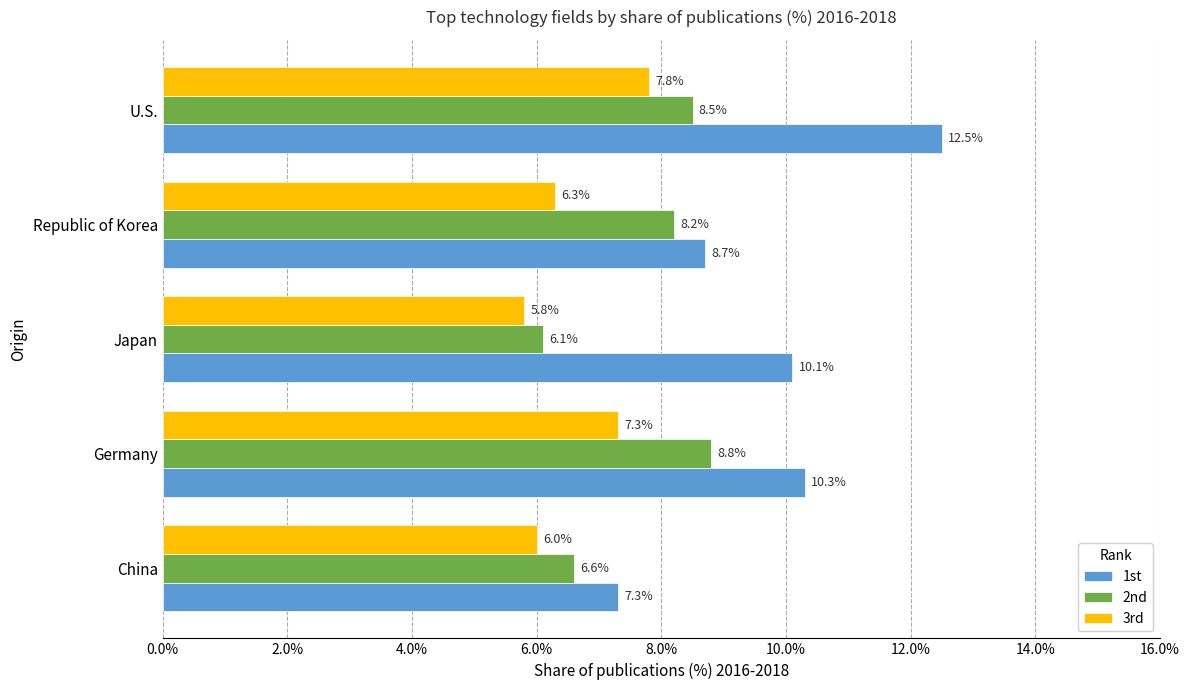

What are all the series names shown in the legend?

1st, 2nd, 3rd